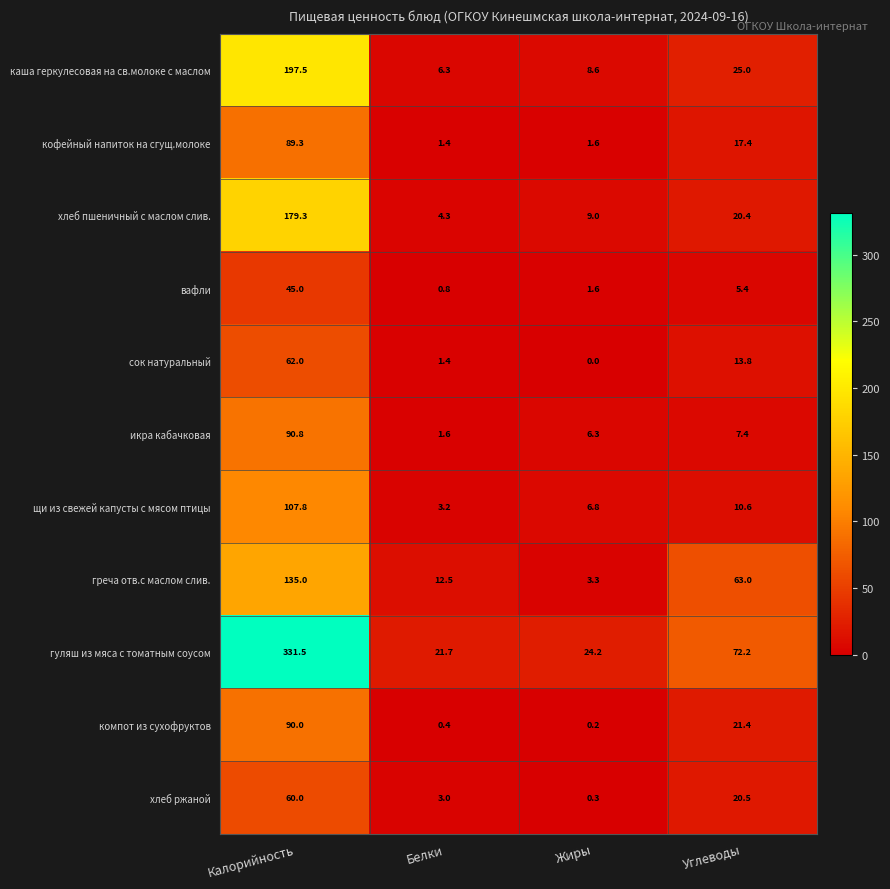

At Углеводы, list the series in order from largest to smallest.

гуляш из мяса с томатным соусом, греча отв.с маслом слив., каша геркулесовая на св.молоке с маслом, компот из сухофруктов, хлеб ржаной, хлеб пшеничный с маслом слив., кофейный напиток на сгущ.молоке, сок натуральный, щи из свежей капусты с мясом птицы, икра кабачковая, вафли